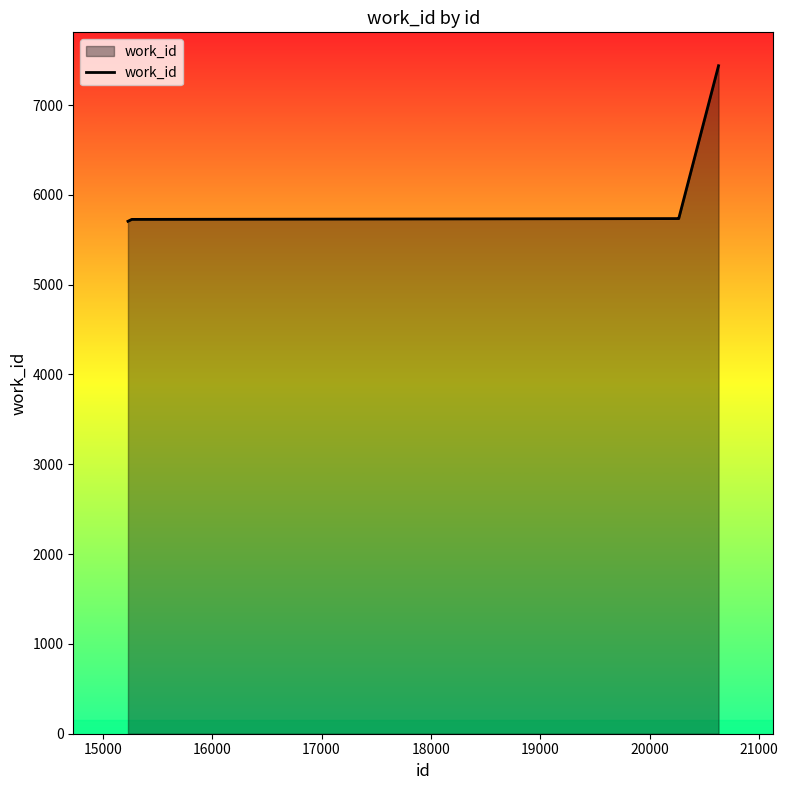

What is the greatest value displayed?

7438